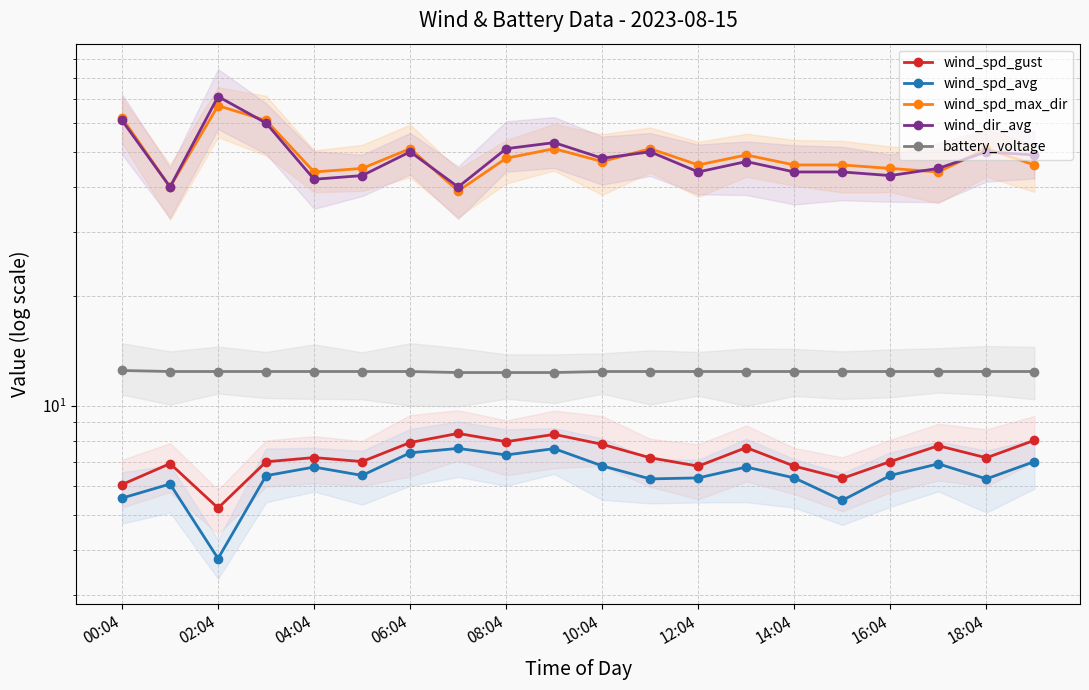

Which series has the largest total across all categories?

wind_spd_max_dir